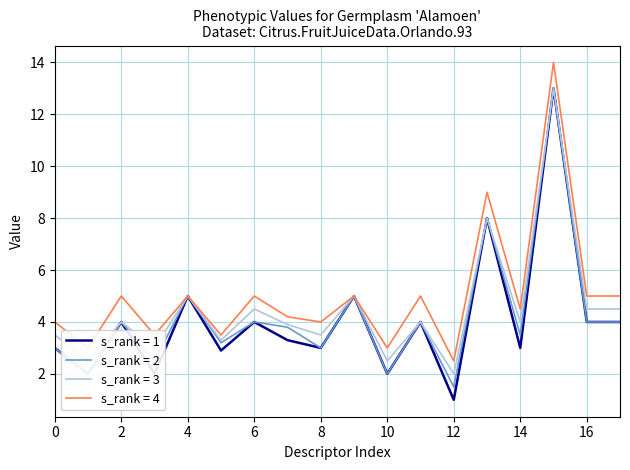

What is the maximum value shown in the chart?

14.0